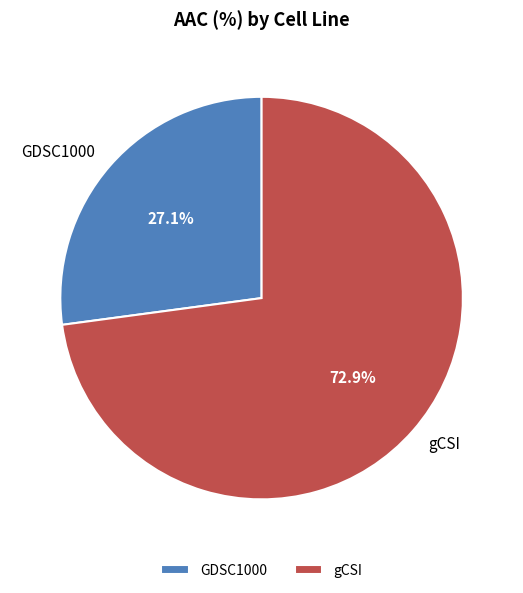

What percentage is NOT represented by gCSI?

27.1%